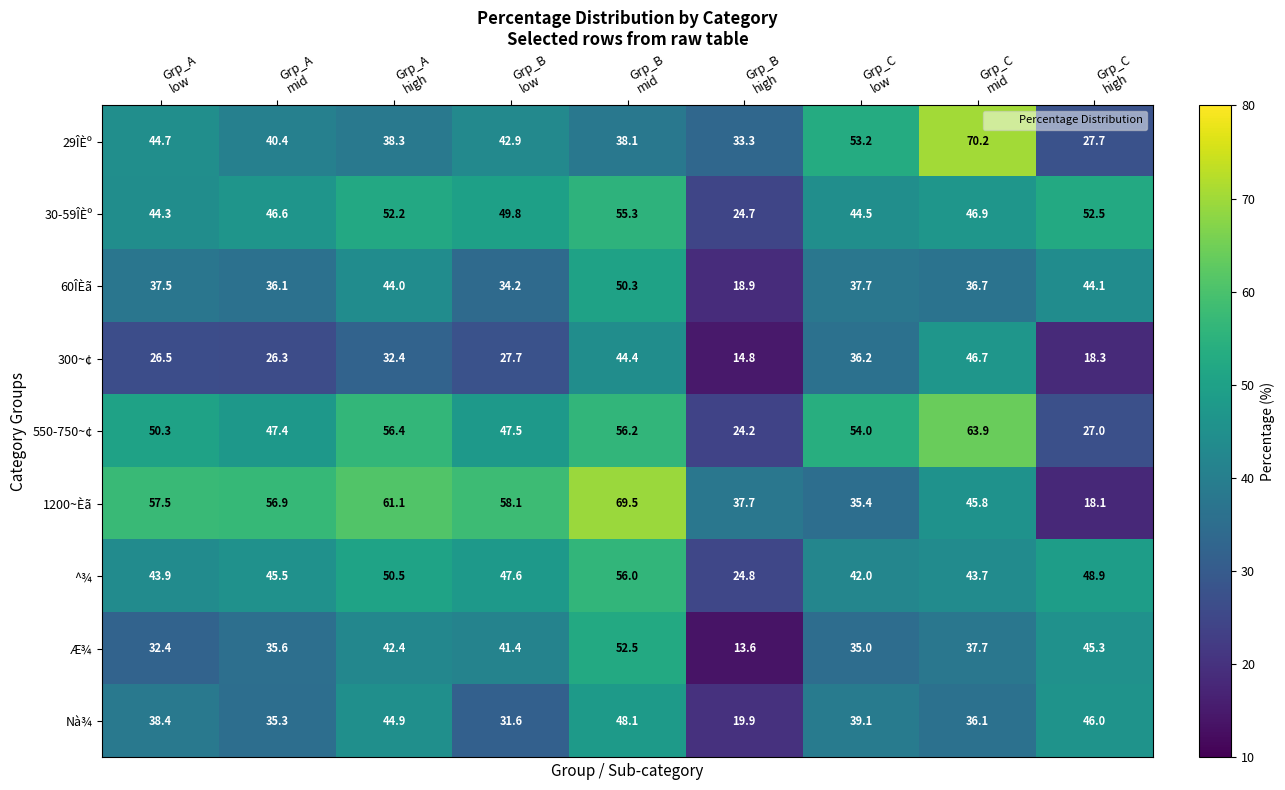

At how many categories does at least one series exceed 44?

8